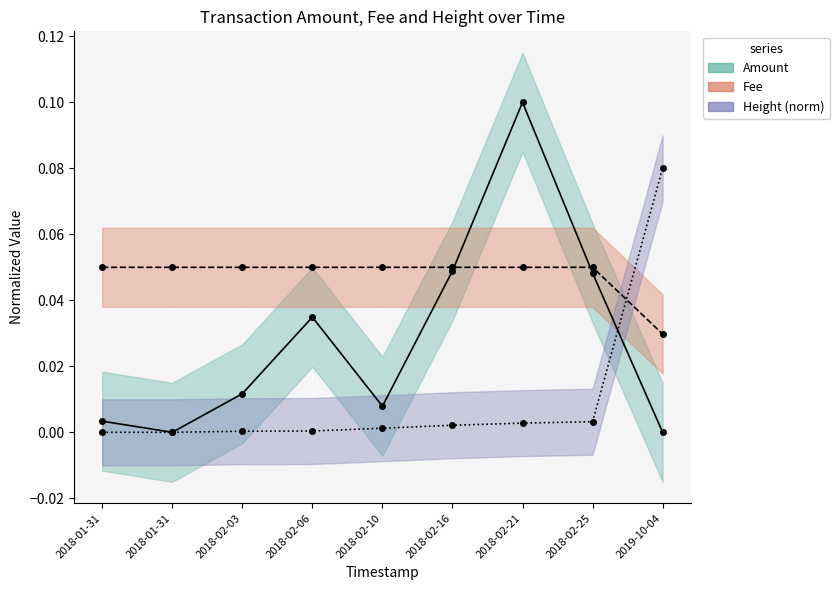

At which label does Fee reach its minimum?

2019-10-04